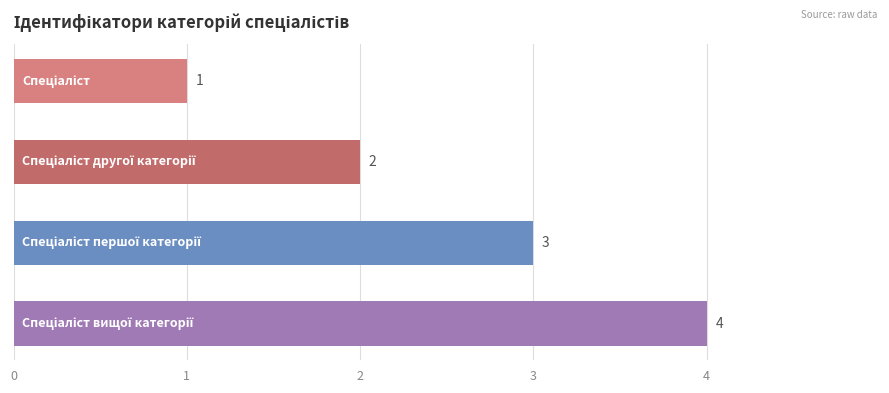

What is the difference between the maximum and minimum values?

3